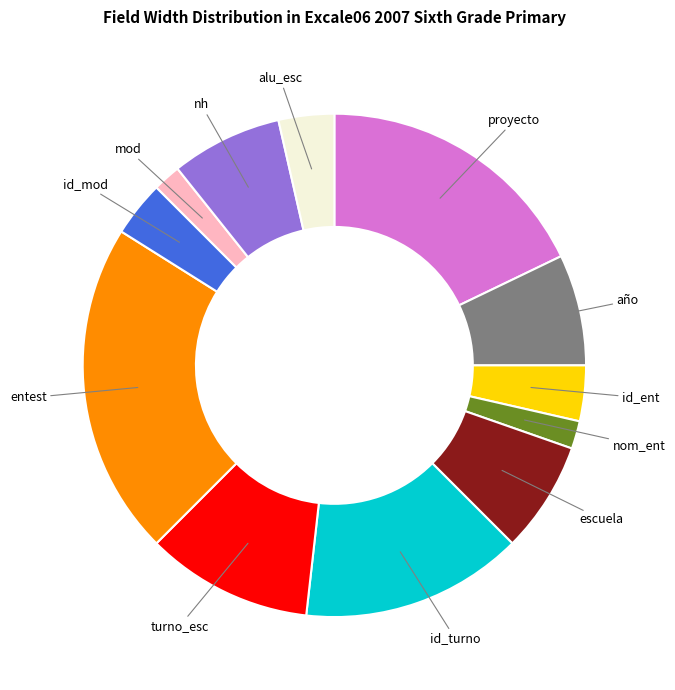

What is the ratio of the value at turno_esc to the value at escuela?

1.5